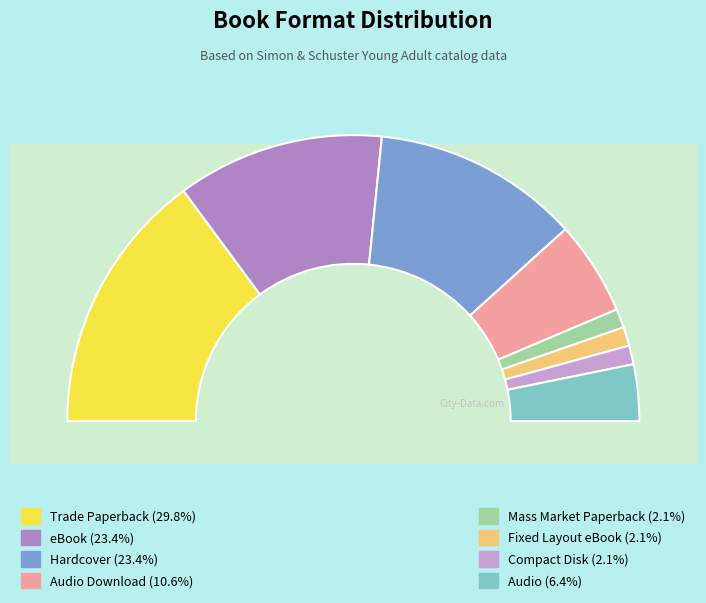

Combined, what portion of the pie is Mass Market Paperback and Audio?

8.5%